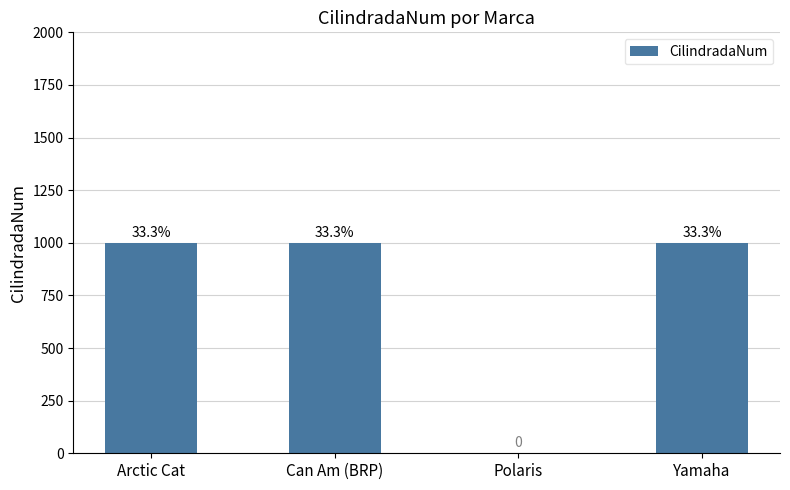

Reading left to right, extract all data points from this chart.

Arctic Cat=1000	Can Am (BRP)=1000	Polaris=0	Yamaha=1000